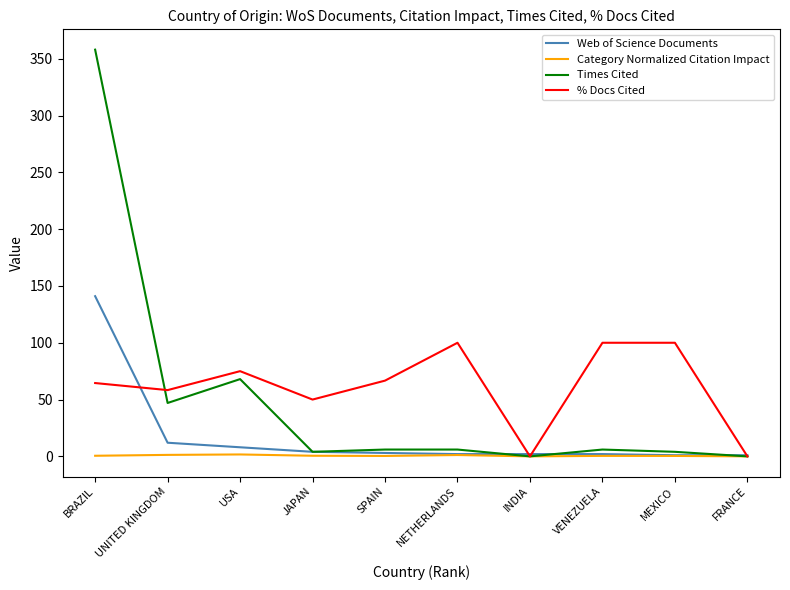

At which label does Web of Science Documents first exceed 3?

BRAZIL